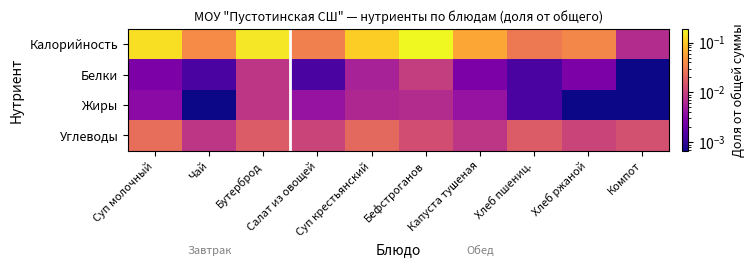

At how many categories does at least one series exceed 0?

10